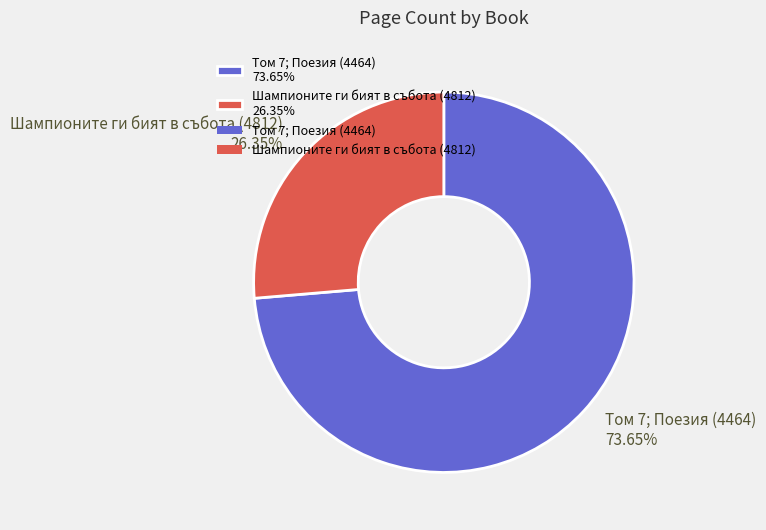

Rank the categories by value from highest to lowest.

Том 7; Поезия (4464), Шампионите ги бият в събота (4812)